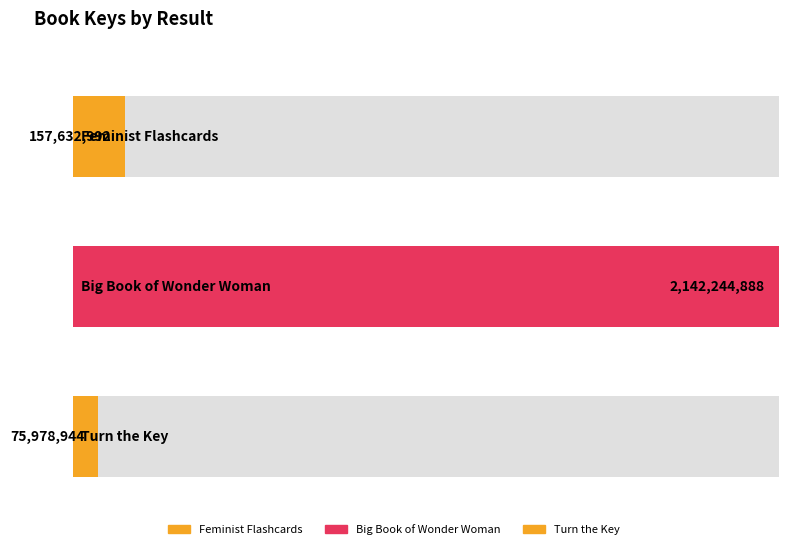

How many data points are less than 157632992?

1